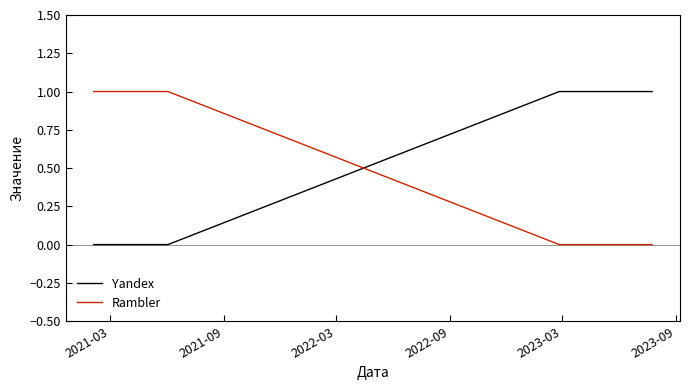

What are all the series names shown in the legend?

Yandex, Rambler